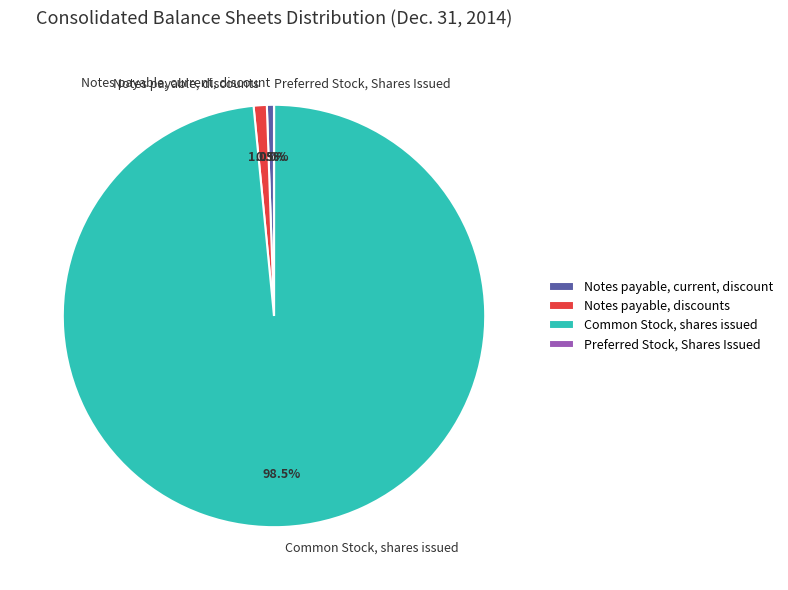

What is the total percentage of Notes payable, current, discount and Notes payable, discounts?

1.5%